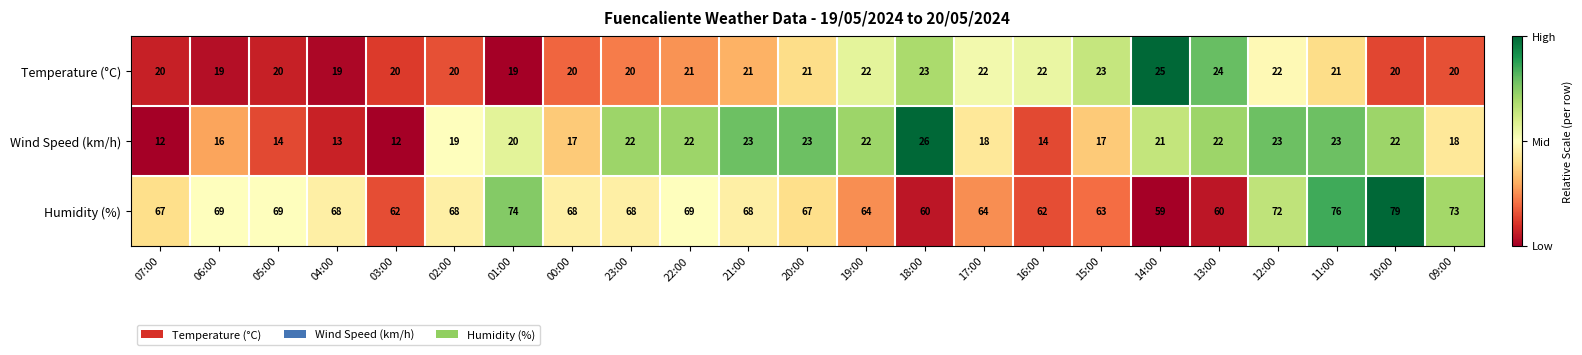

True or false: Temperature (°C) has a value of 20 at 00:00.

True